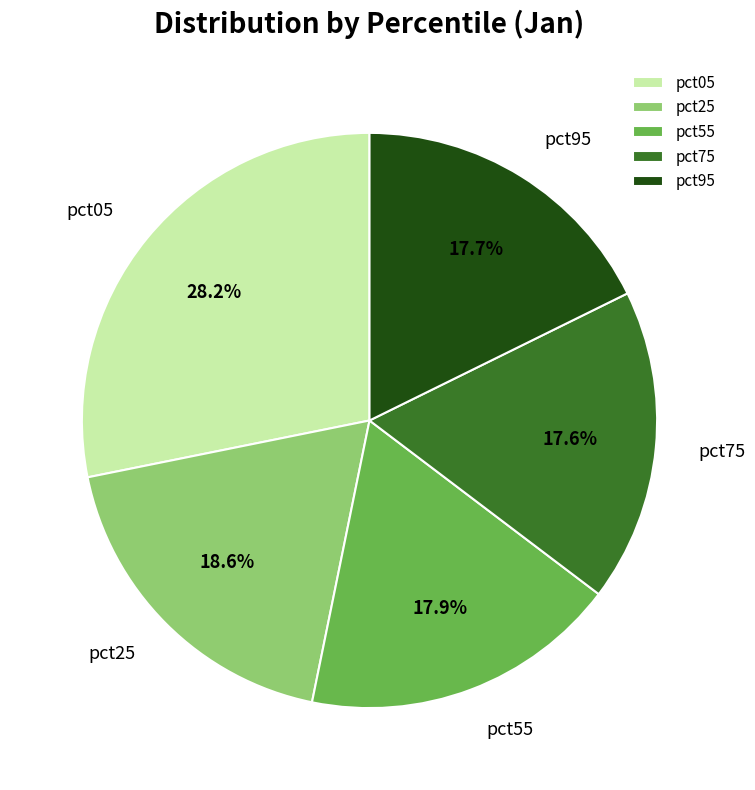

How much of the chart is everything except pct55?

82.1%